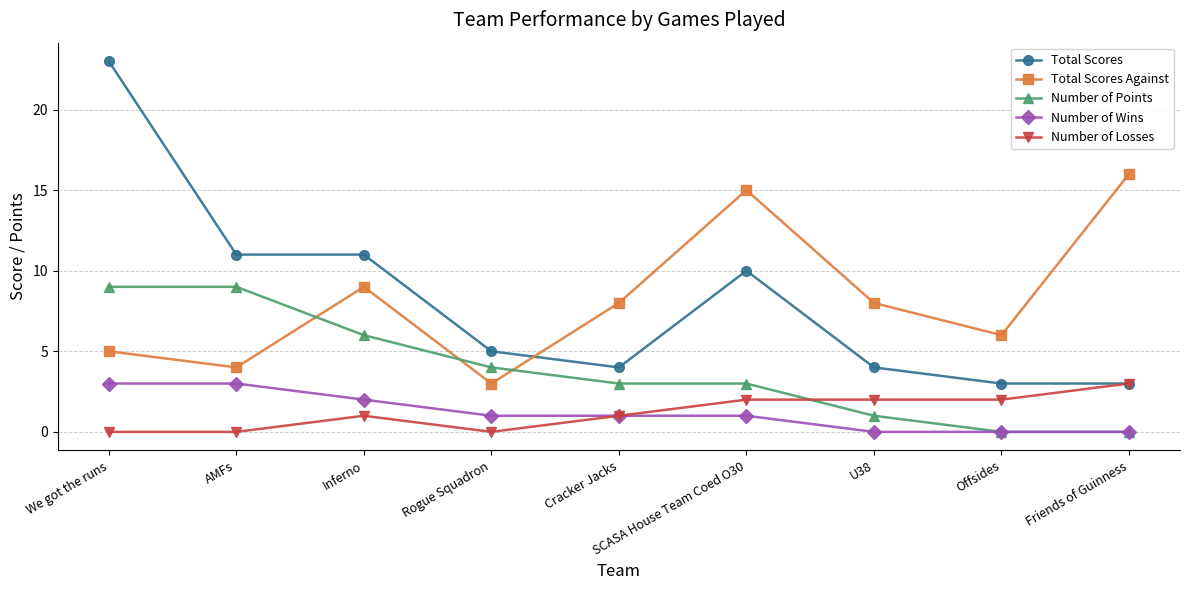

Count the number of categories in the chart.

9